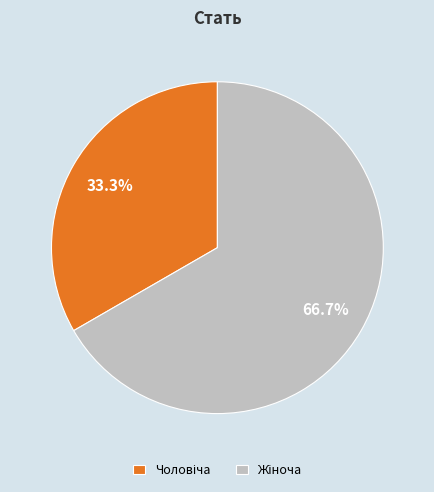

Is there any slice that represents more than half of the pie?

Yes